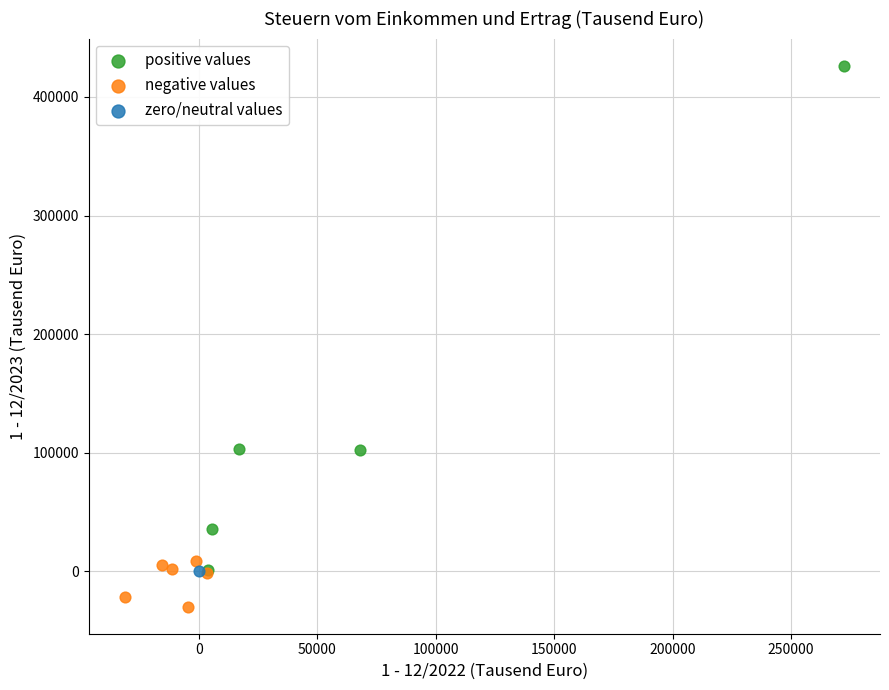

What are all the series names shown in the legend?

positive values, negative values, zero/neutral values